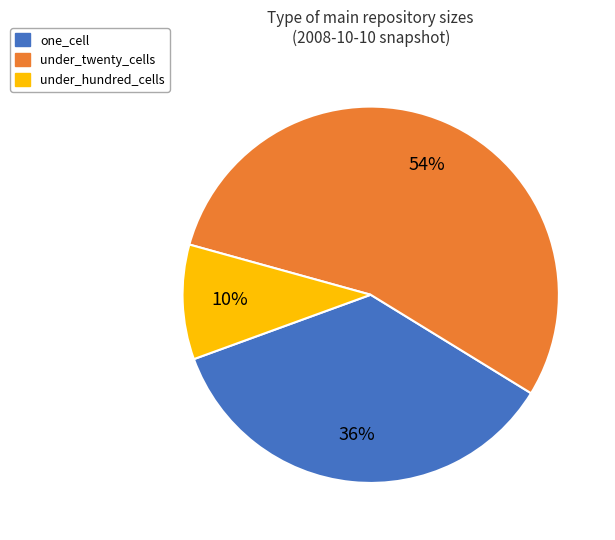

What is the ratio of the value at under_hundred_cells to the value at one_cell?

0.3